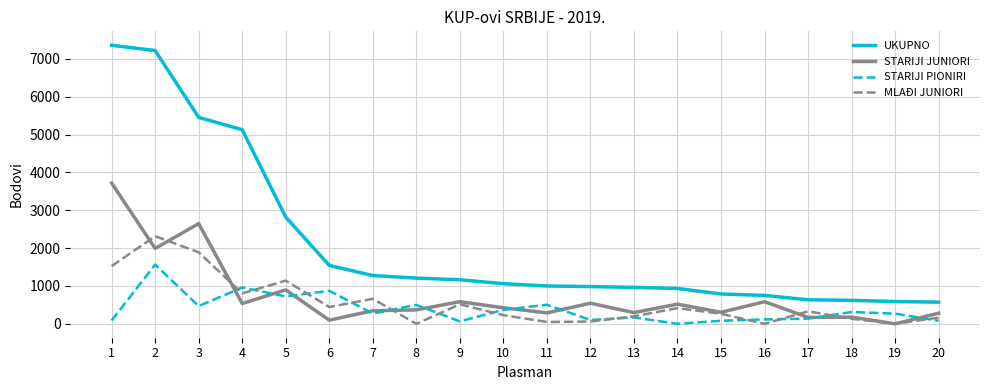

True or false: UKUPNO and STARIJI PIONIRI cross at least once.

False